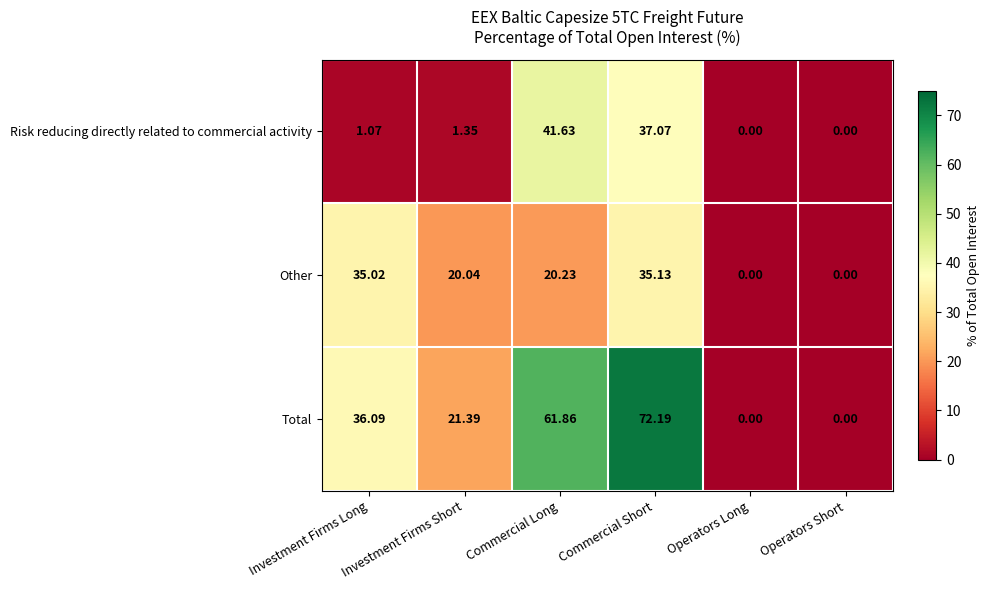

Rank the series by their maximum value, from highest to lowest.

Total, Risk reducing directly related to commercial activity, Other